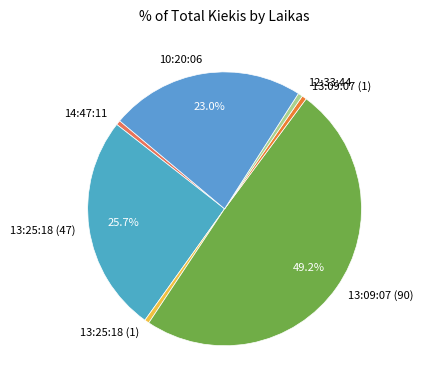

Is 13:25:18 (47) the majority of the pie?

No